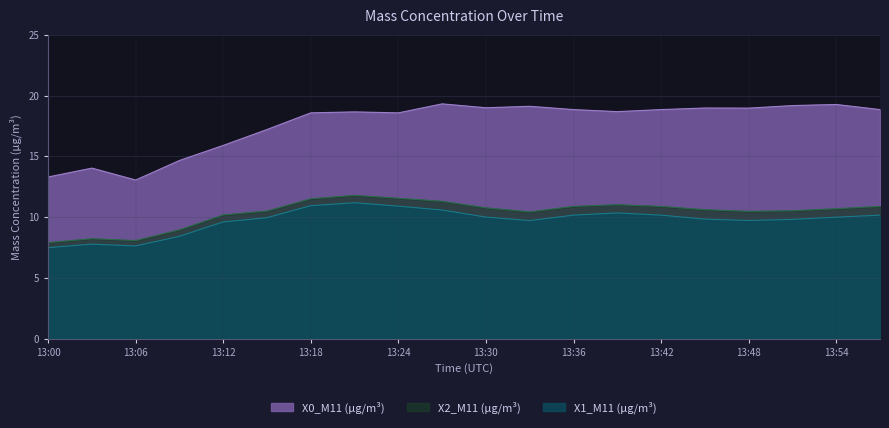

List the labels in order of X1_M11 (μg/m³) value, smallest first.

13:00, 13:06, 13:03, 13:09, 13:12, 13:33, 13:48, 13:51, 13:45, 13:15, 13:54, 13:30, 13:36, 13:42, 13:57, 13:39, 13:27, 13:24, 13:18, 13:21